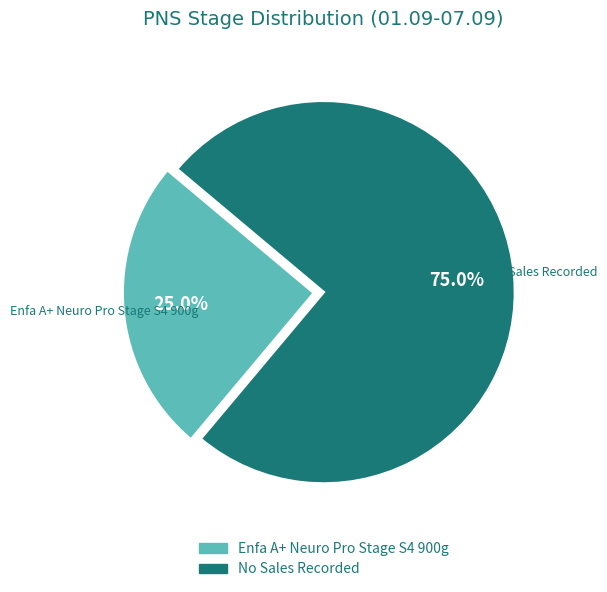

Does any single category account for the majority?

Yes